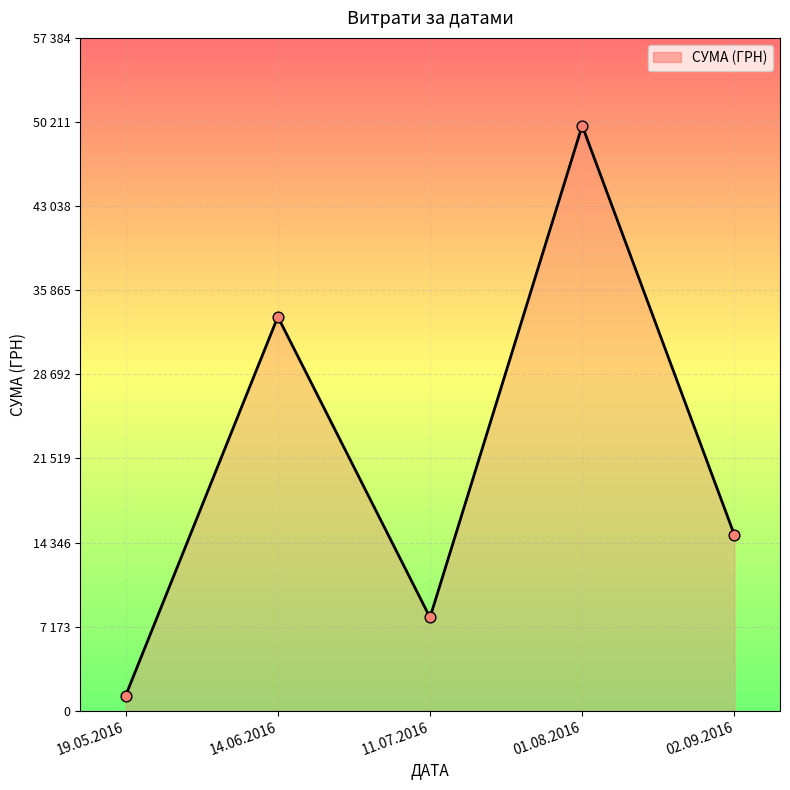

Which has a higher value, 01.08.2016 or 19.05.2016?

01.08.2016